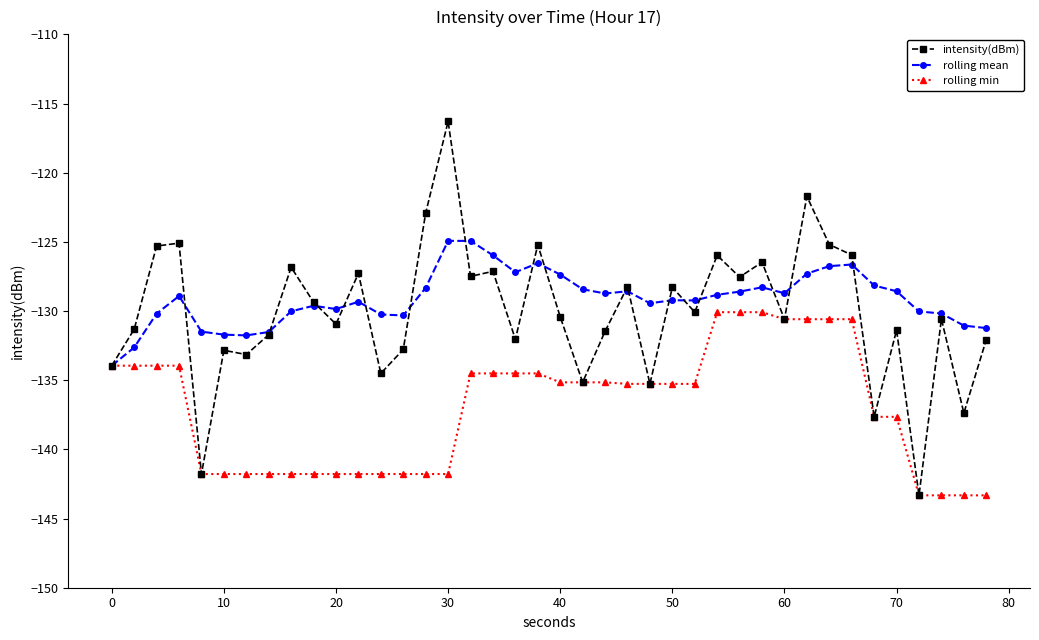

True or false: intensity(dBm) has more than 0 interior local peaks.

True